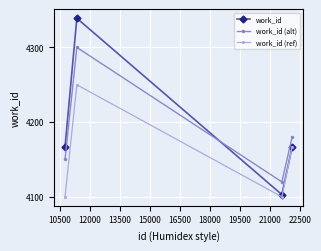

How many values in the work_id (alt) series are below 4180?

2